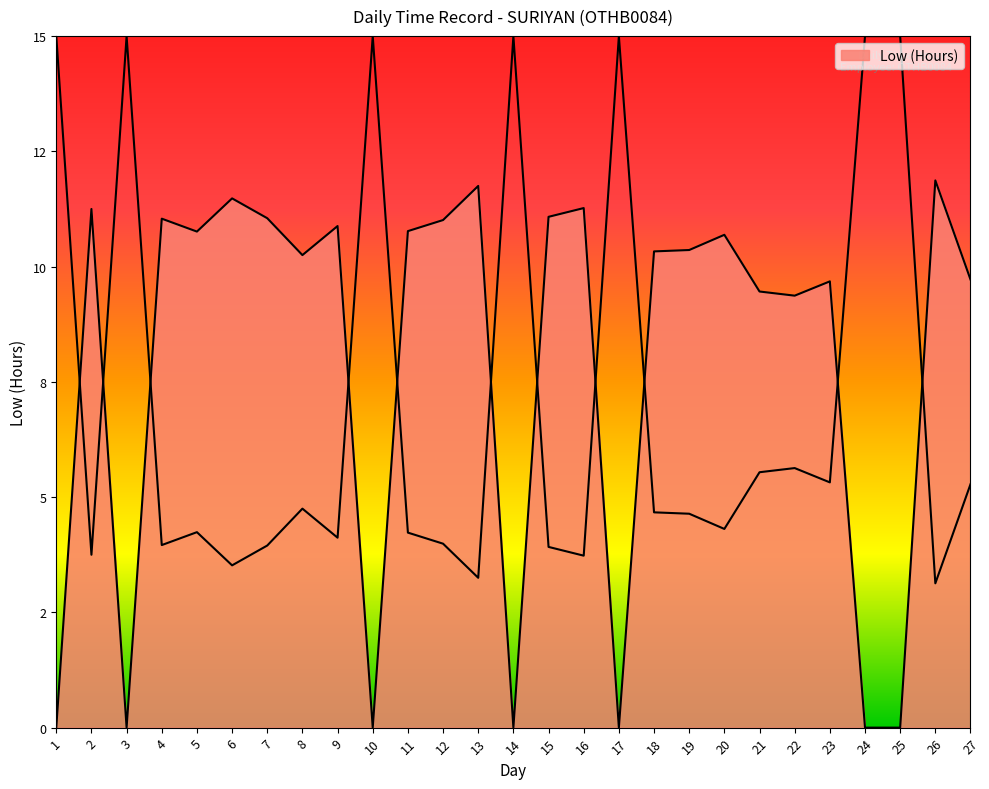

True or false: the data shows 0.0 at 14.

True